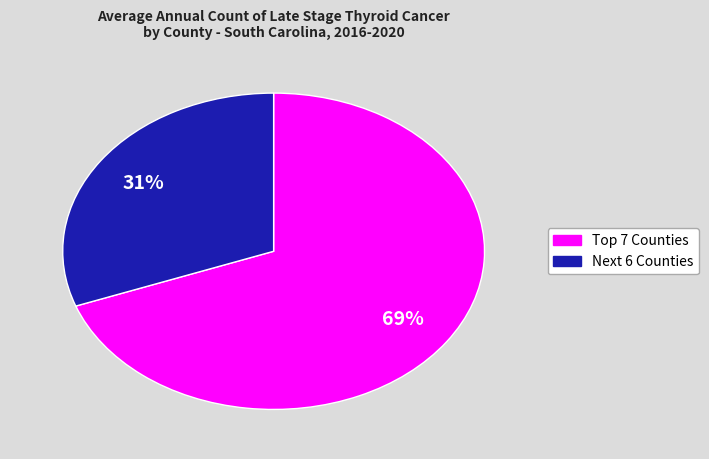

How many segments does this pie chart have?

2